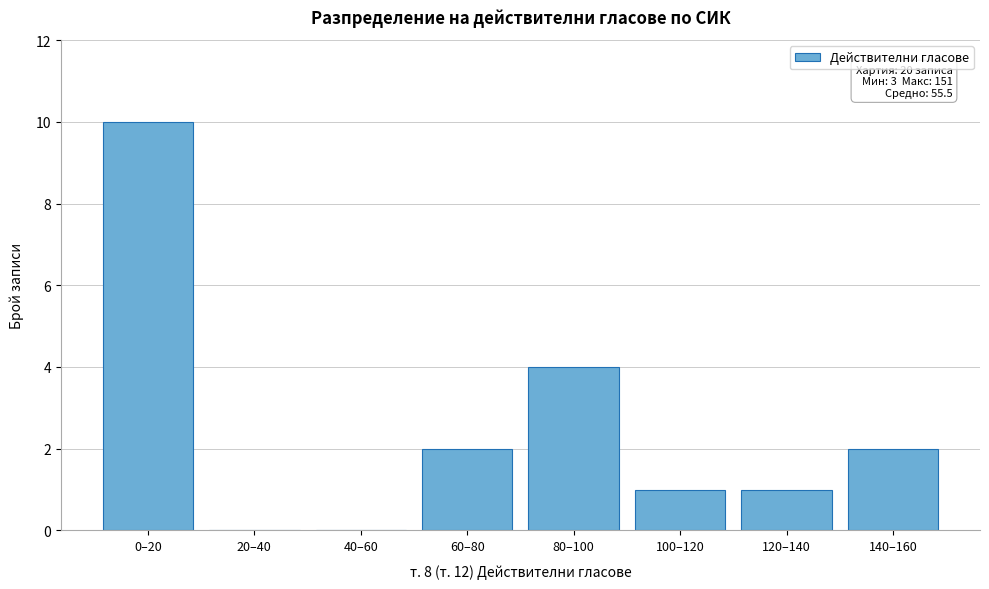

Reading right to left, what are all the values shown in this chart?

140–160=2	120–140=1	100–120=1	80–100=4	60–80=2	40–60=0	20–40=0	0–20=10